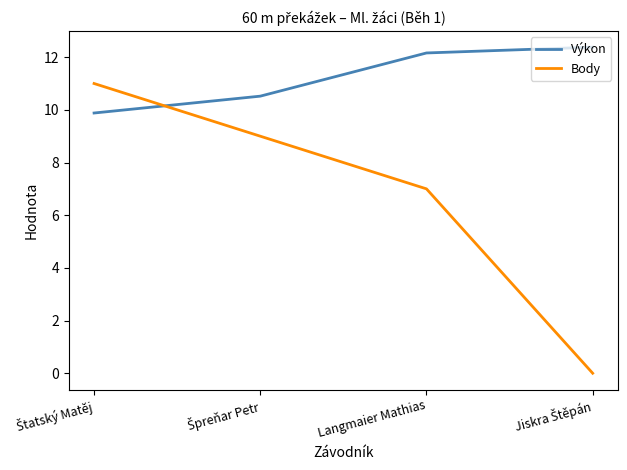

Rank the series at Langmaier Mathias from highest to lowest value.

Výkon, Body